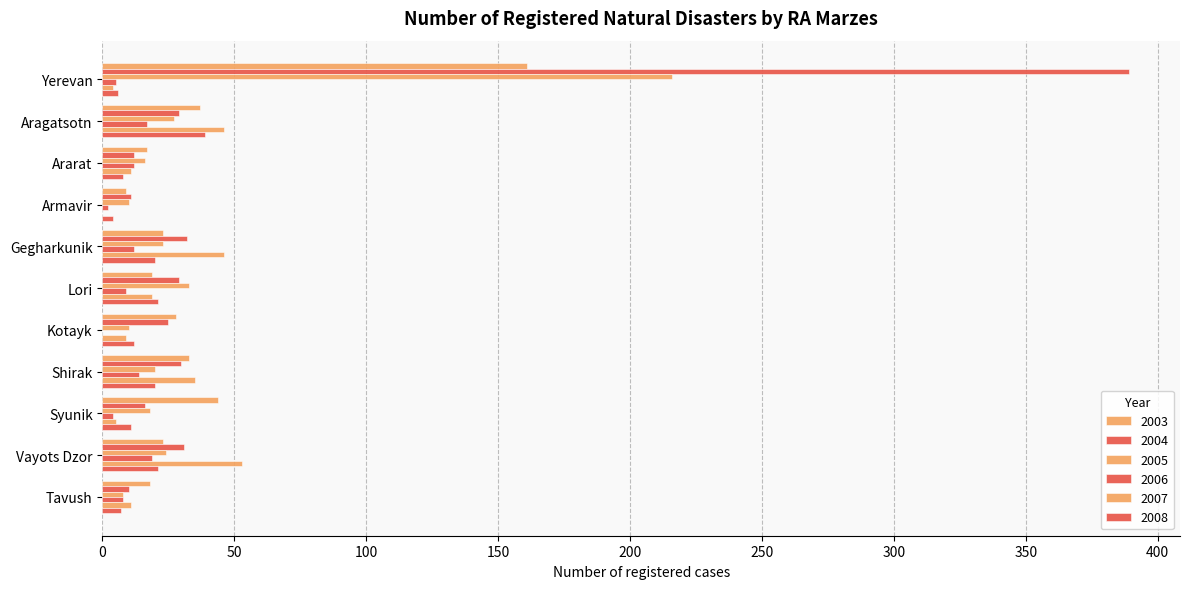

What is the approximate value of 2004 at Tavush, to the nearest 10?

10